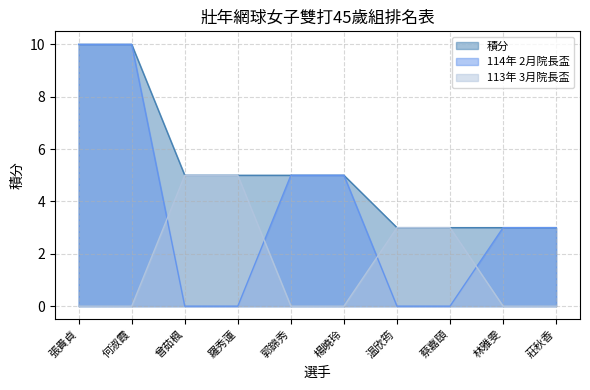

The value of 114年 2月院長盃 at 林雅雯 is 3. True or false?

True